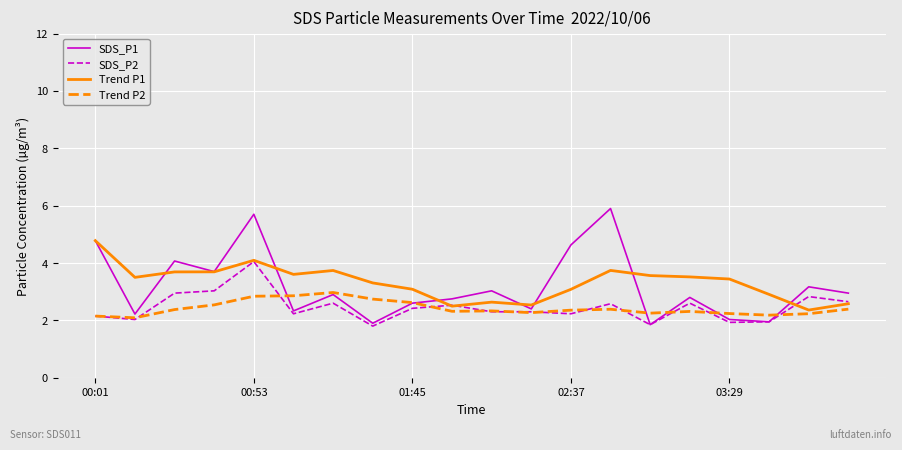

True or false: Trend P2 and Trend P1 intersect in this chart.

False